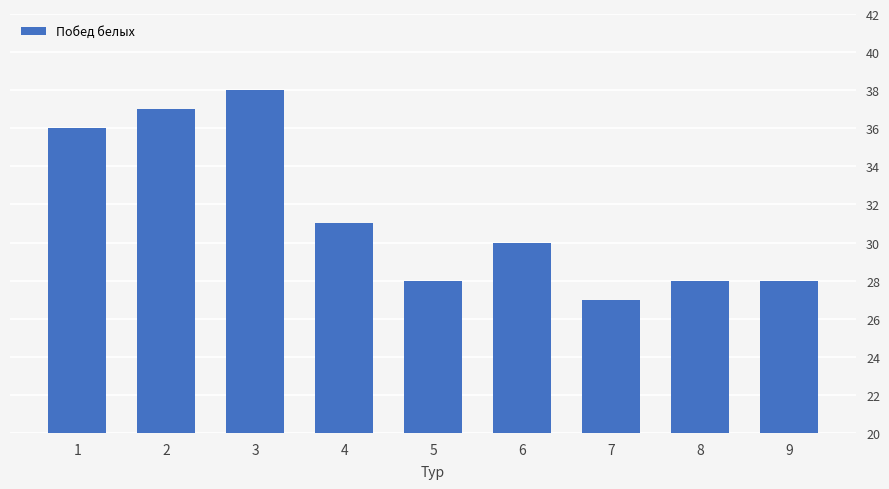

Reading right to left, transcribe all the data shown in this chart.

9=28	8=28	7=27	6=30	5=28	4=31	3=38	2=37	1=36